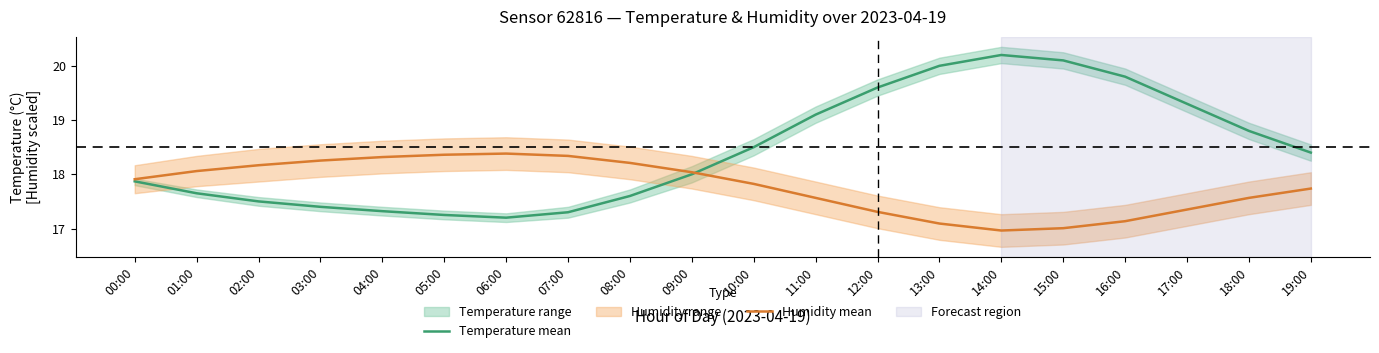

Which label corresponds to the largest value in the chart?

14:00